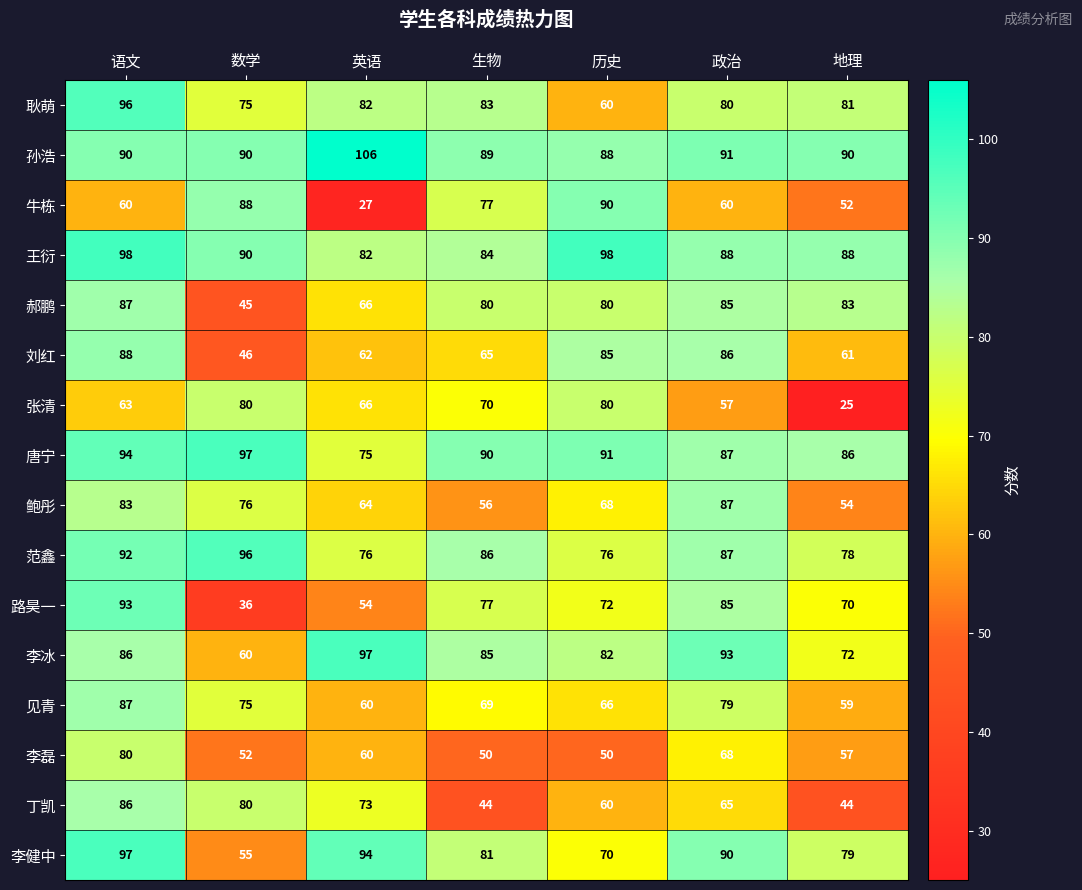

Which series has the largest range (max minus min)?

牛栋